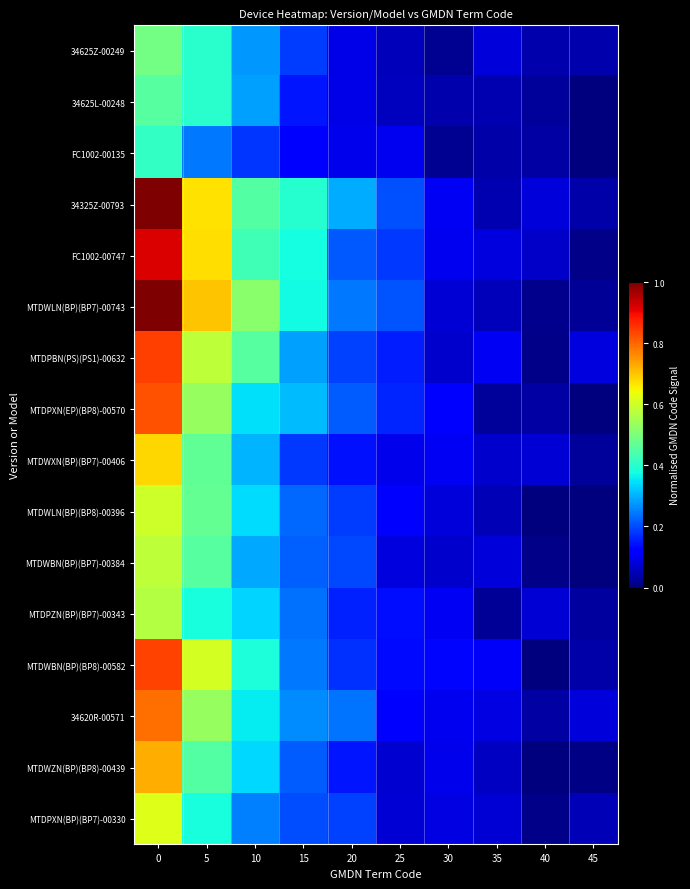

What is the difference between the highest and lowest values at 25?

0.2